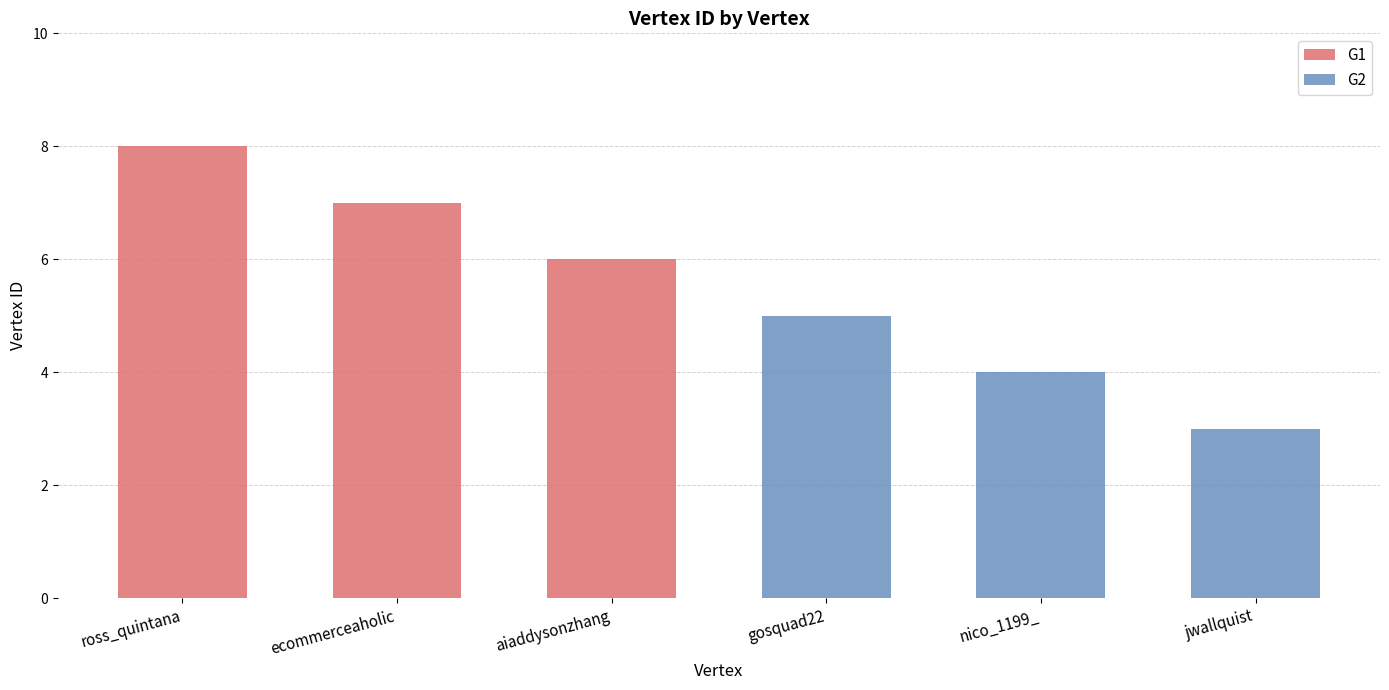

Reading right to left, extract all data points from this chart.

G1: jwallquist=0	nico_1199_=0	gosquad22=0	aiaddysonzhang=6	ecommerceaholic=7	ross_quintana=8
G2: jwallquist=3	nico_1199_=4	gosquad22=5	aiaddysonzhang=0	ecommerceaholic=0	ross_quintana=0